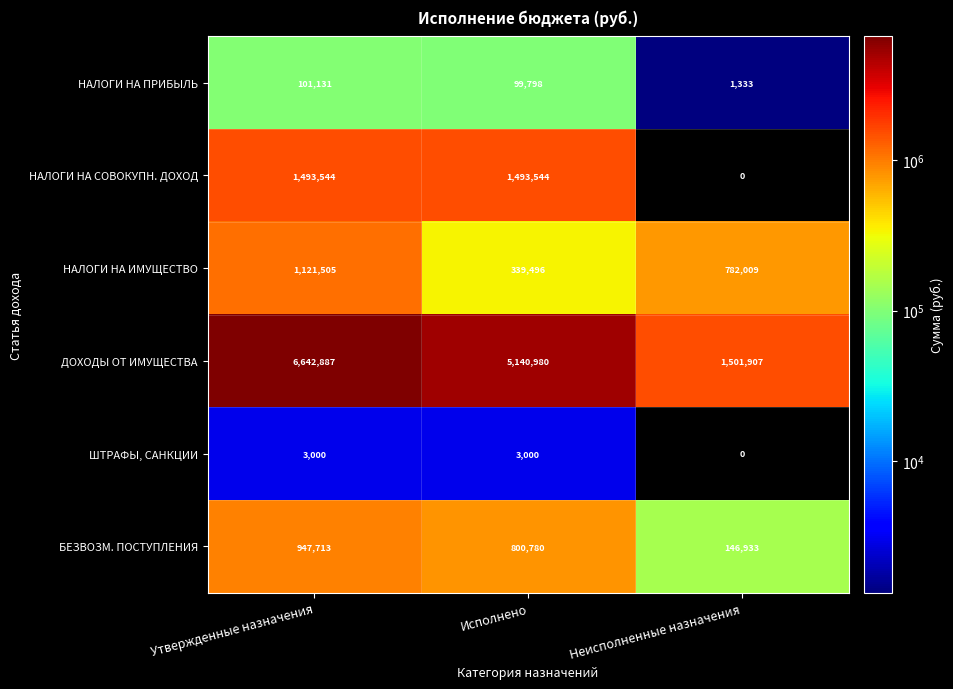

At how many categories does at least one series exceed 3838995?

2